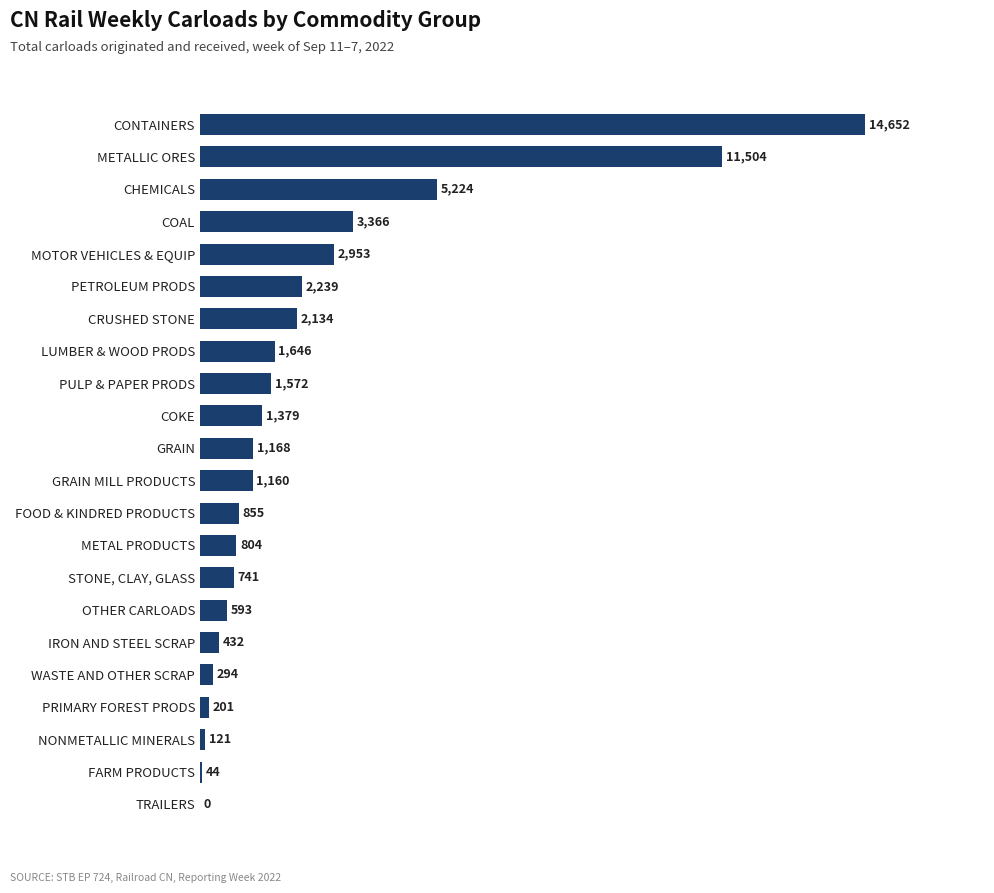

Where is the data nearest to the value 7326?

CHEMICALS